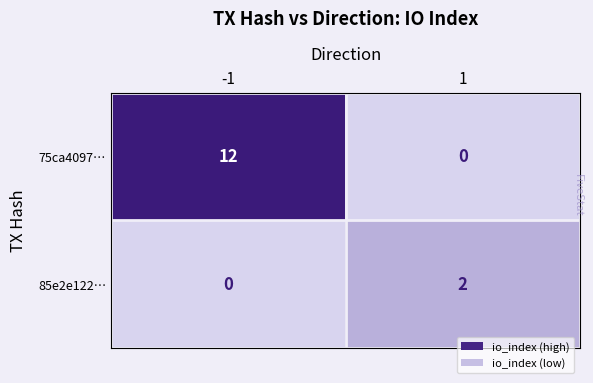

Reading left to right, transcribe all the data shown in this chart.

75ca4097…: -1=12	1=0
85e2e122…: -1=0	1=2